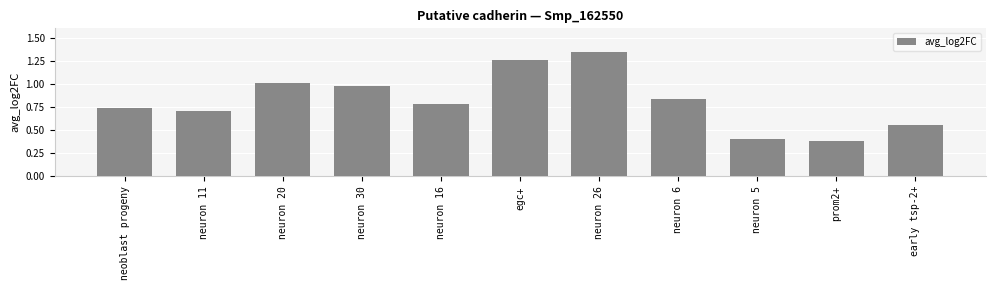

List the labels in order of value, largest first.

neuron 26, egc+, neuron 20, neuron 30, neuron 6, neuron 16, neoblast progeny, neuron 11, early tsp-2+, neuron 5, prom2+